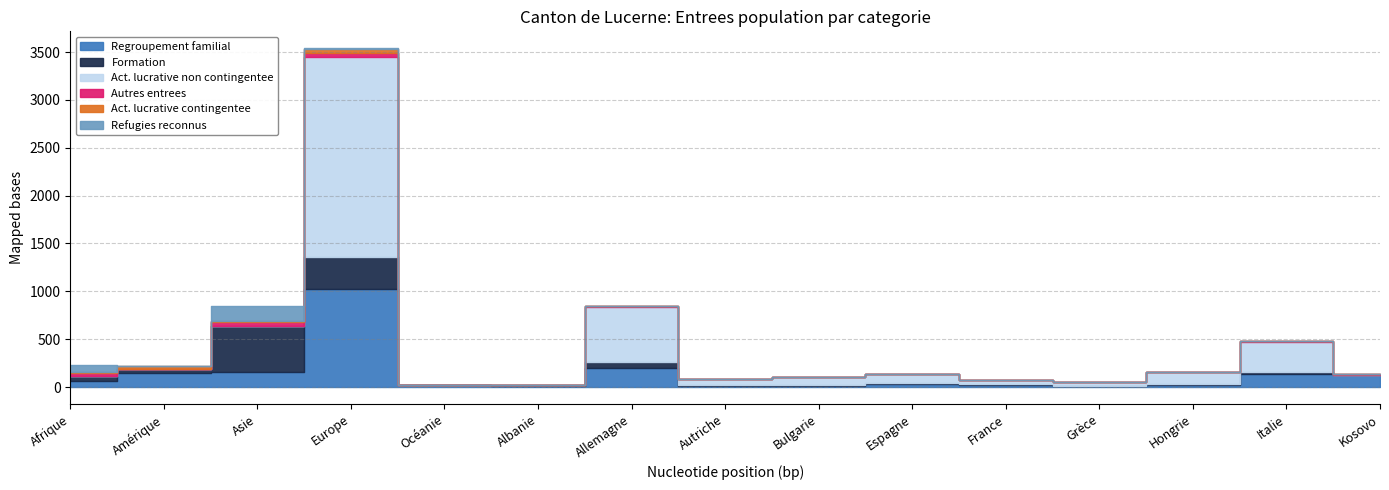

Is the value of Autres entrees at Allemagne greater than the value of Activite lucrative contingentee at Italie?

Yes